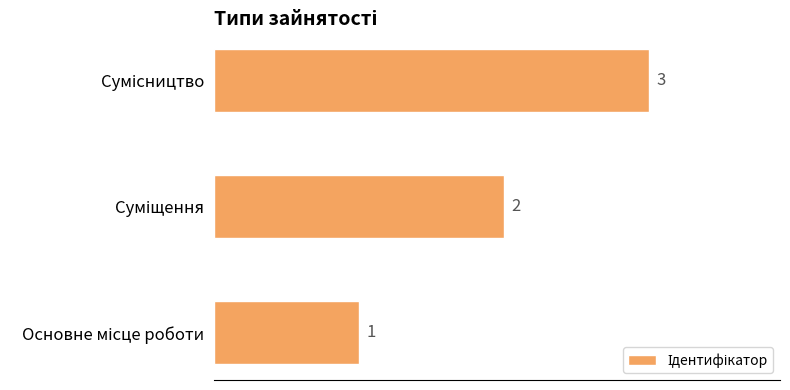

How many values are between 1 and 3?

3